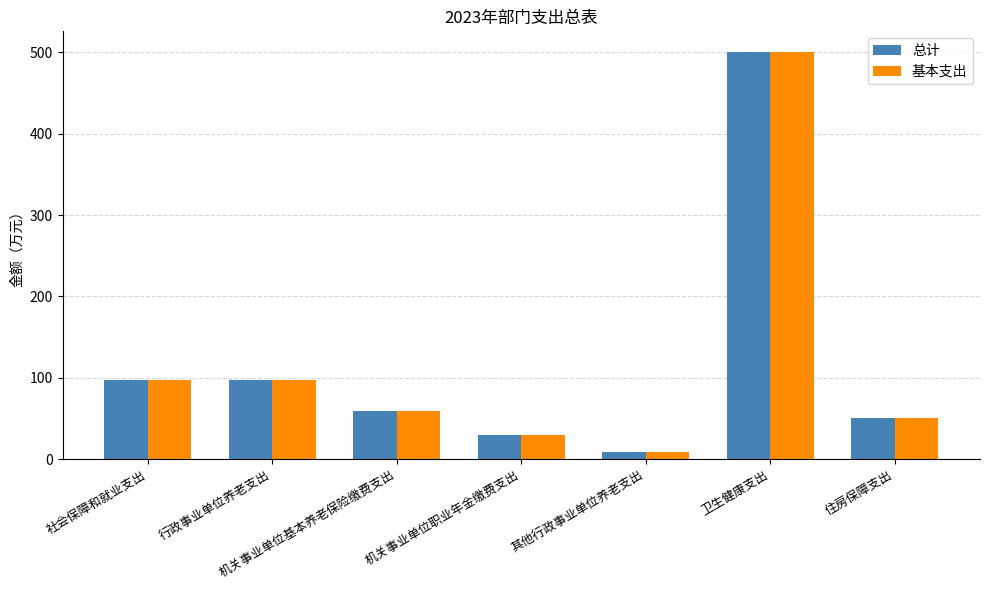

What is the sum of the 总计 values at 行政事业单位养老支出 and 卫生健康支出?

598.5